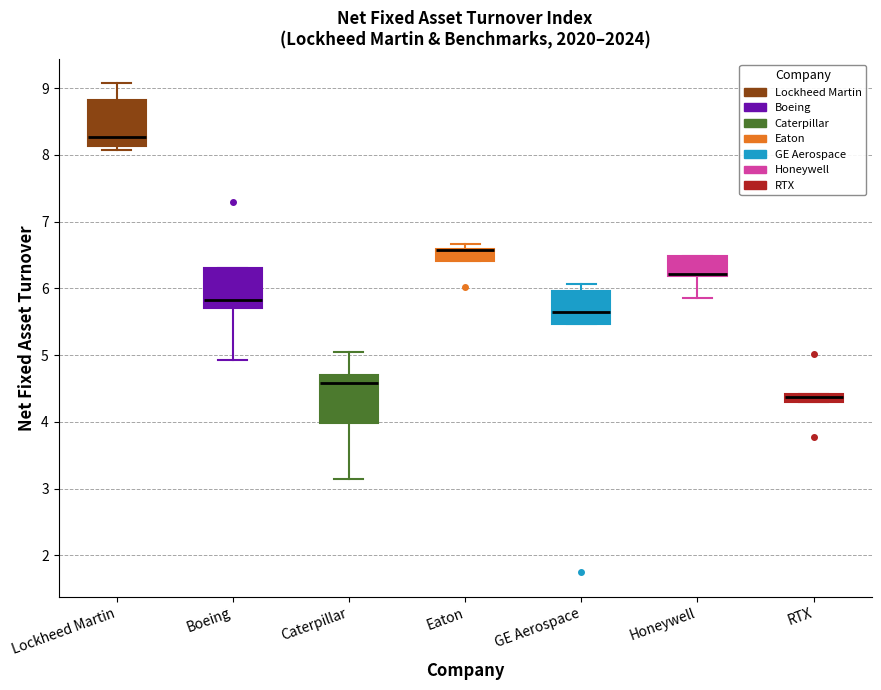

Where does the lower whisker of the box for Boeing end on the y-axis? The values are not printed on the chart, so give them approximately, as read against the axis.

4.9